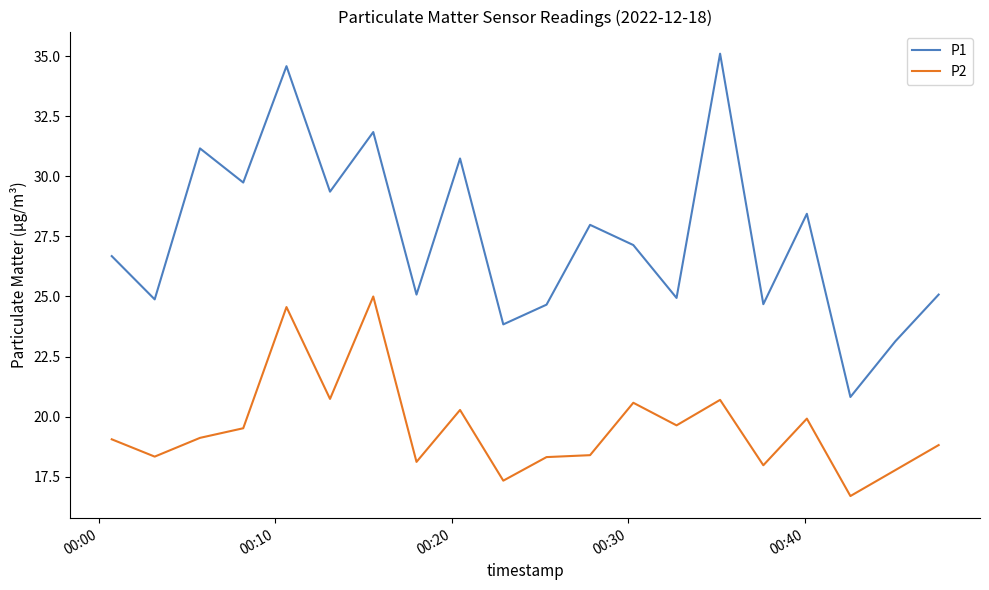

Which series has the largest range (max minus min)?

P1